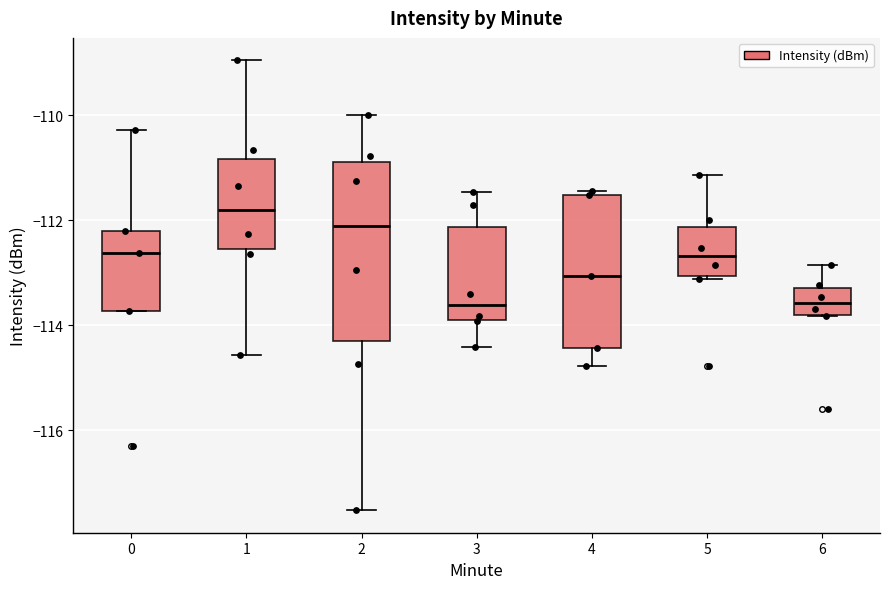

Reading left to right, transcribe this box plot: for each box, give where its median line is, the range the box spans, and where its two whiskers end, as read against the y-axis. The values are not printed on the chart, so give them approximately, as read against the axis.

0: median -112.6, box -113.8 to -112.2, whiskers -113.8 to -110.2
1: median -111.8, box -112.6 to -110.8, whiskers -114.6 to -109.0
2: median -112.0, box -114.2 to -110.8, whiskers -117.6 to -110.0
3: median -113.6, box -114.0 to -112.2, whiskers -114.4 to -111.4
4: median -113.0, box -114.4 to -111.6, whiskers -114.8 to -111.4
5: median -112.6, box -113.0 to -112.2, whiskers -113.2 to -111.2
6: median -113.6, box -113.8 to -113.2, whiskers -113.8 to -112.8